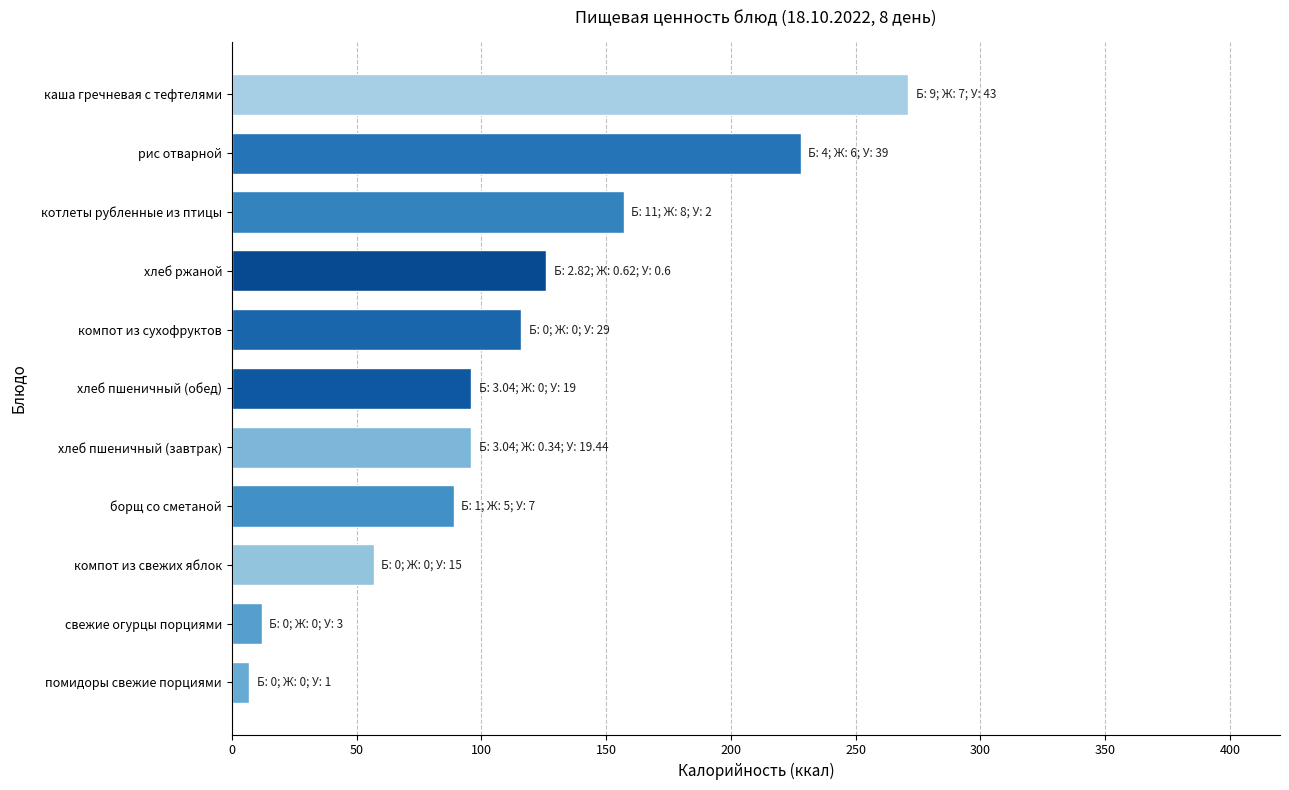

What is the difference between the second highest and second lowest values?

216